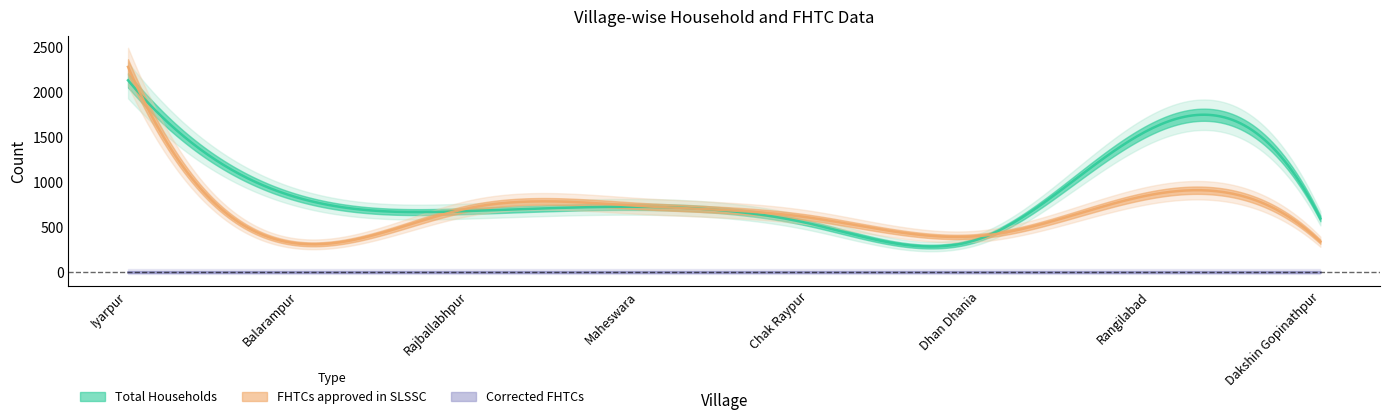

Reading left to right, transcribe all the data shown in this chart.

Total Households: 2132	822	675	722	536	366	1586	592
FHTCs approved in SLSSC: 2282	312	707	732	602	397	854	333
Corrected FHTCs: 0	0	0	0	0	0	0	0